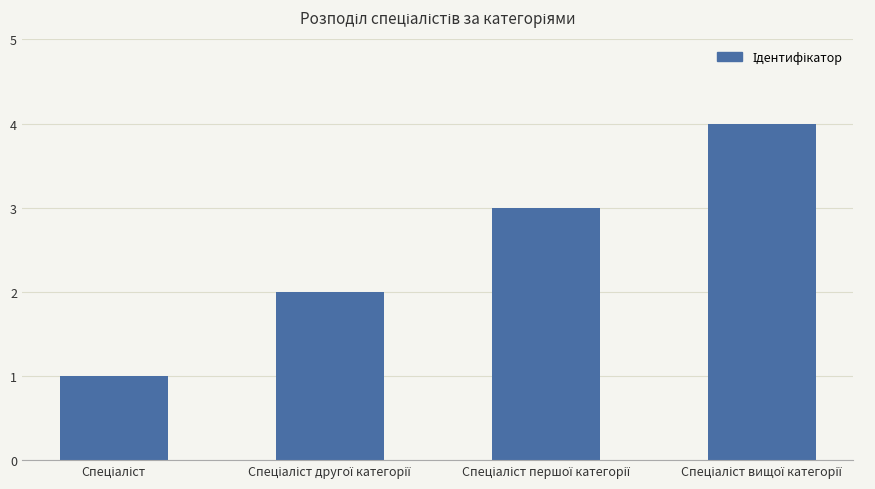

What is the difference between the maximum and minimum values?

3